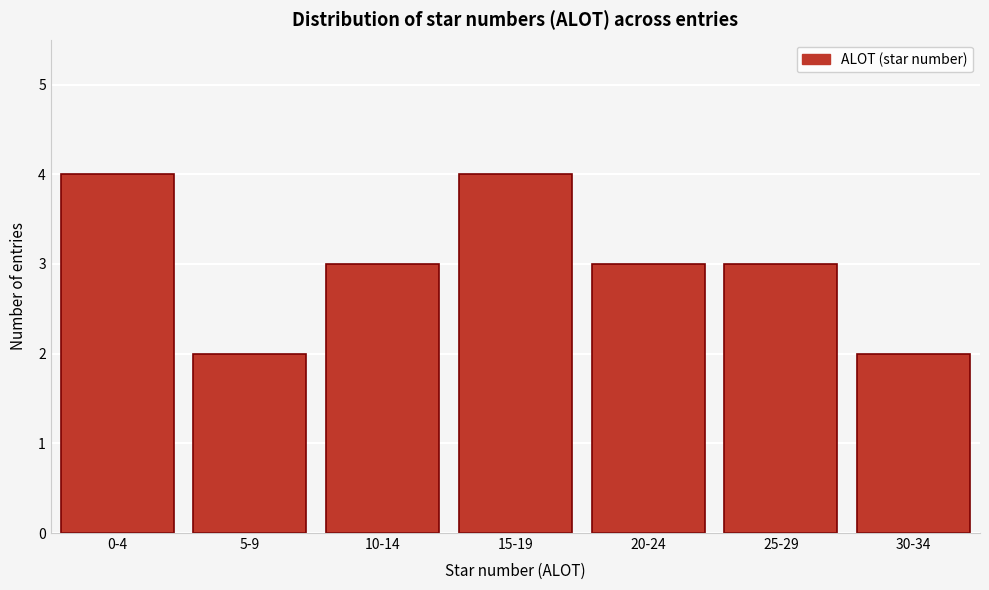

Reading left to right, transcribe all the data shown in this chart.

4	2	3	4	3	3	2